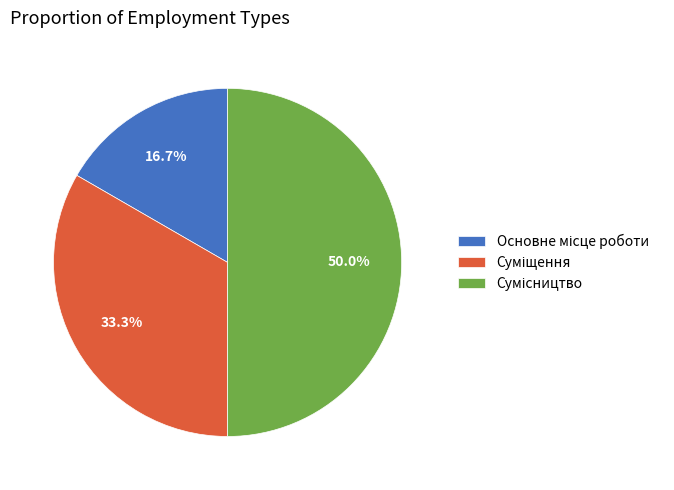

The Основне місце роботи slice represents 3% of the pie. True or false?

False